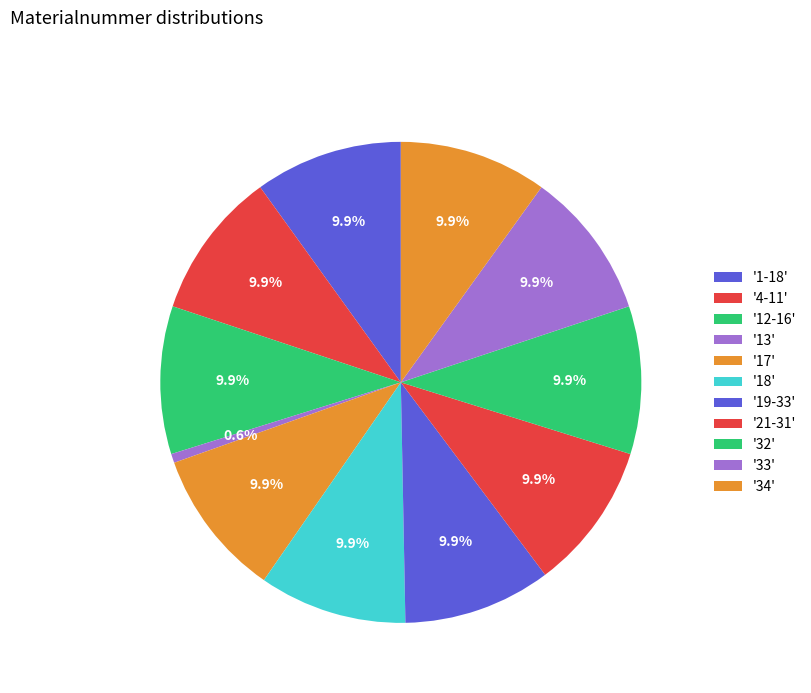

Count the number of slices in the pie.

11